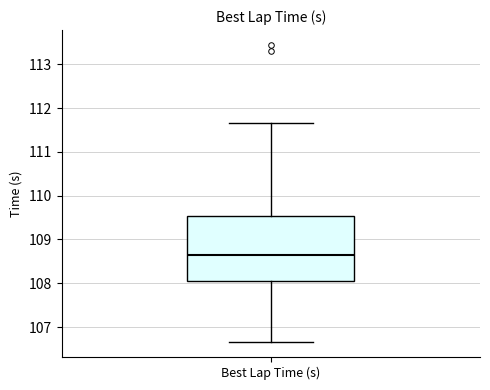

Transcribe this box plot: give where the median line is, the range the box spans, and where the two whiskers end, as read against the y-axis. The values are not printed on the chart, so give them approximately, as read against the axis.

median 108.6, box 108.0 to 109.5, whiskers 106.7 to 111.7